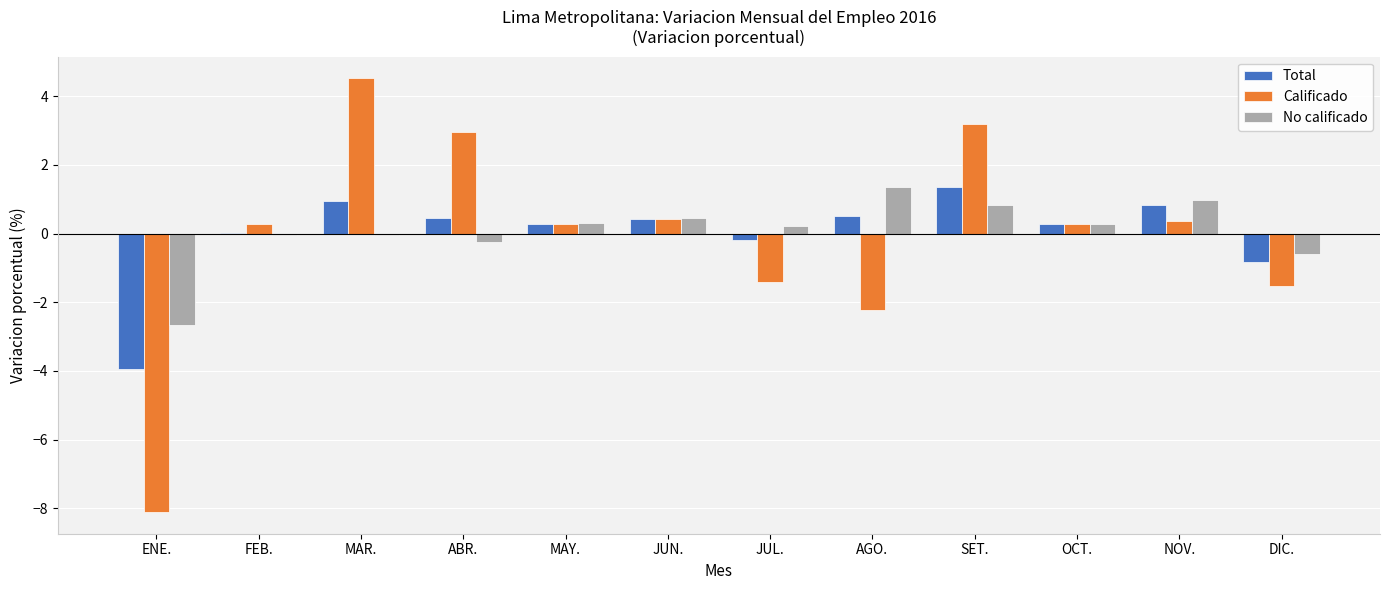

Is the value of Calificado at MAY. greater than the value of Total at JUL.?

Yes